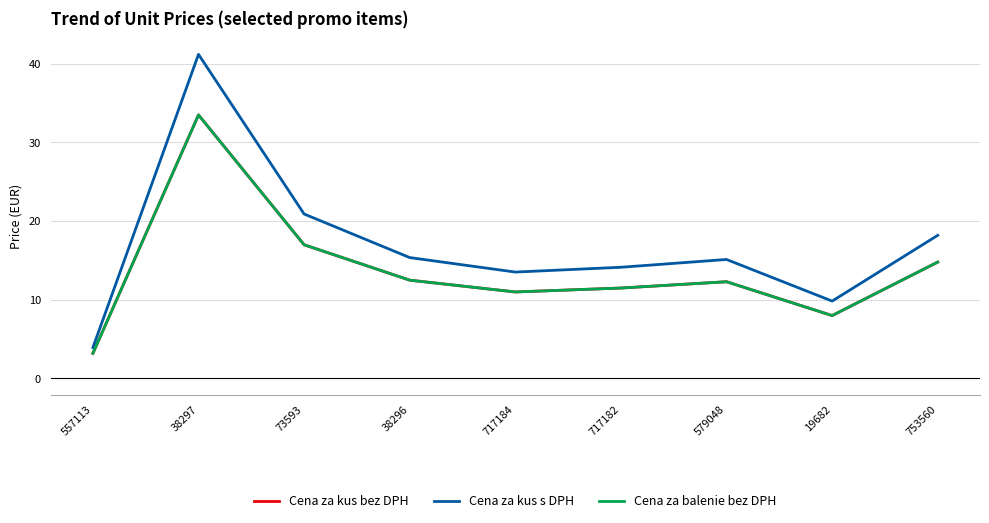

Is this an area chart (filled region under the line)?

No